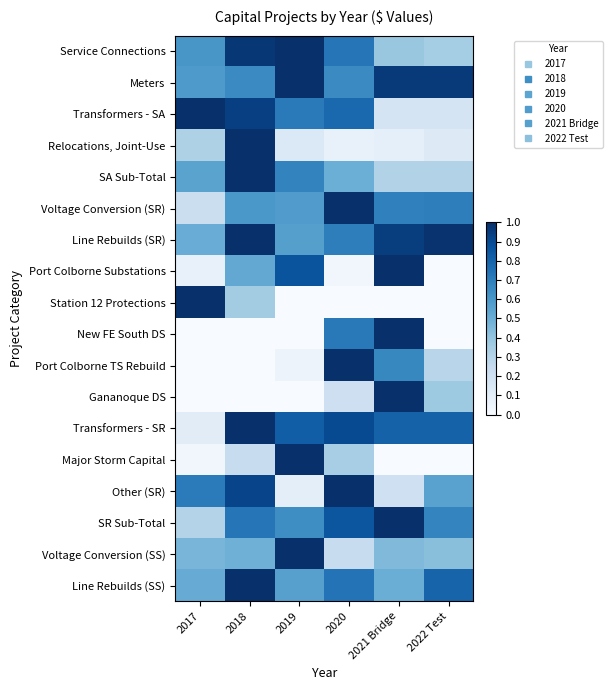

Between 2017 and 2022 Test, which series saw the biggest shift?

Station 12 Protections